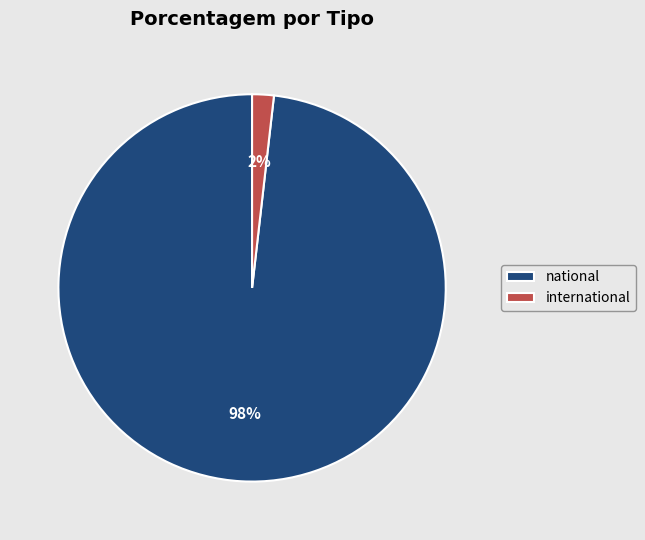

Between national and international, which is larger?

national